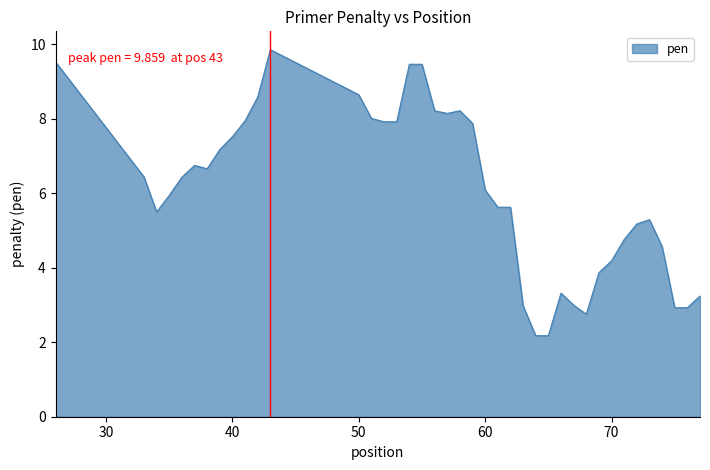

What is the difference between the maximum and minimum values?

7.7